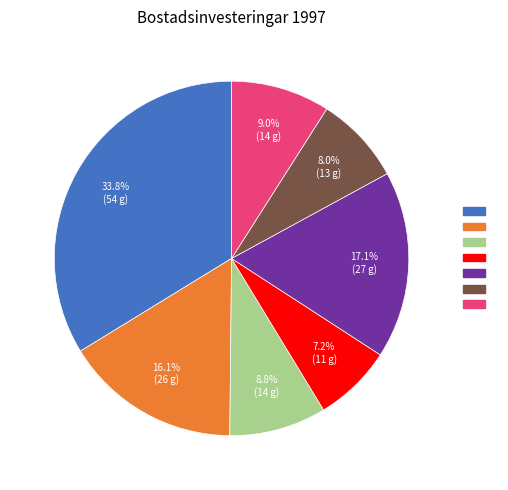

Is there any slice that represents more than half of the pie?

No